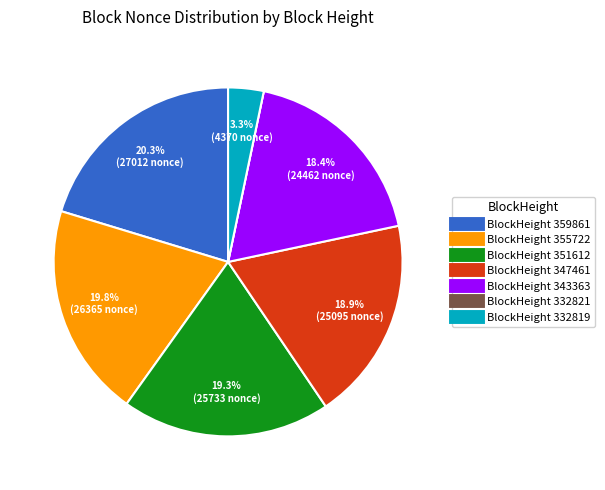

Is there any slice that represents more than half of the pie?

No